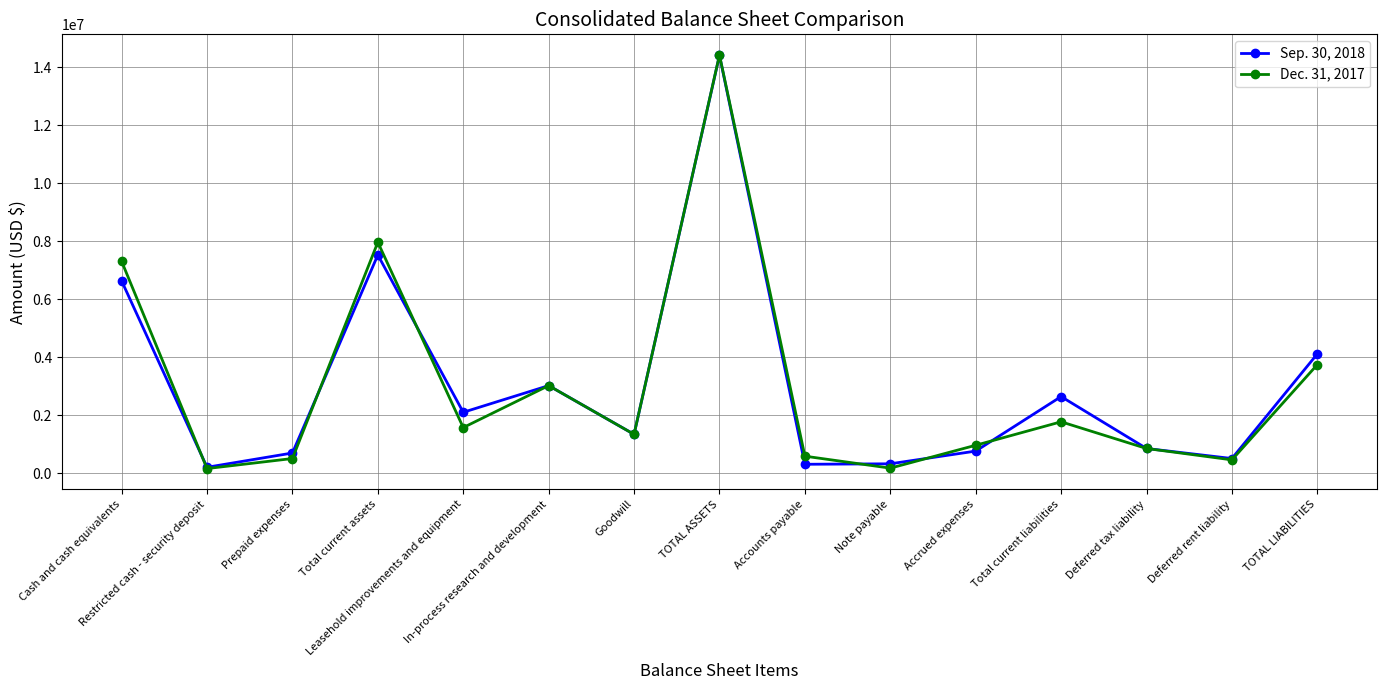

What value does the Dec. 31, 2017 series have at Restricted cash - security deposit, to the nearest 100?

155400